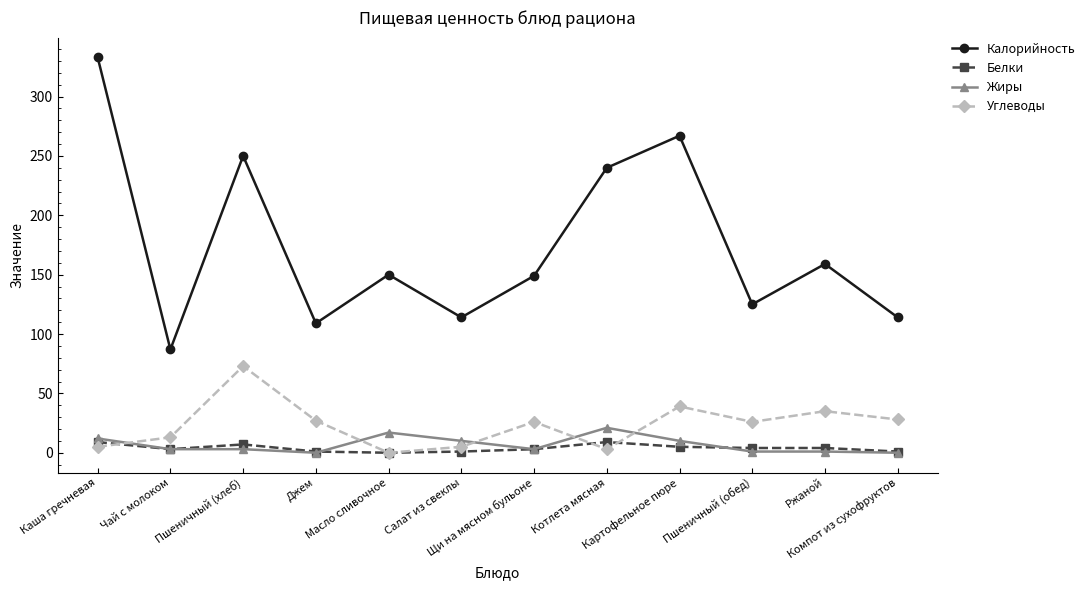

What is the highest value of the Белки series?

9